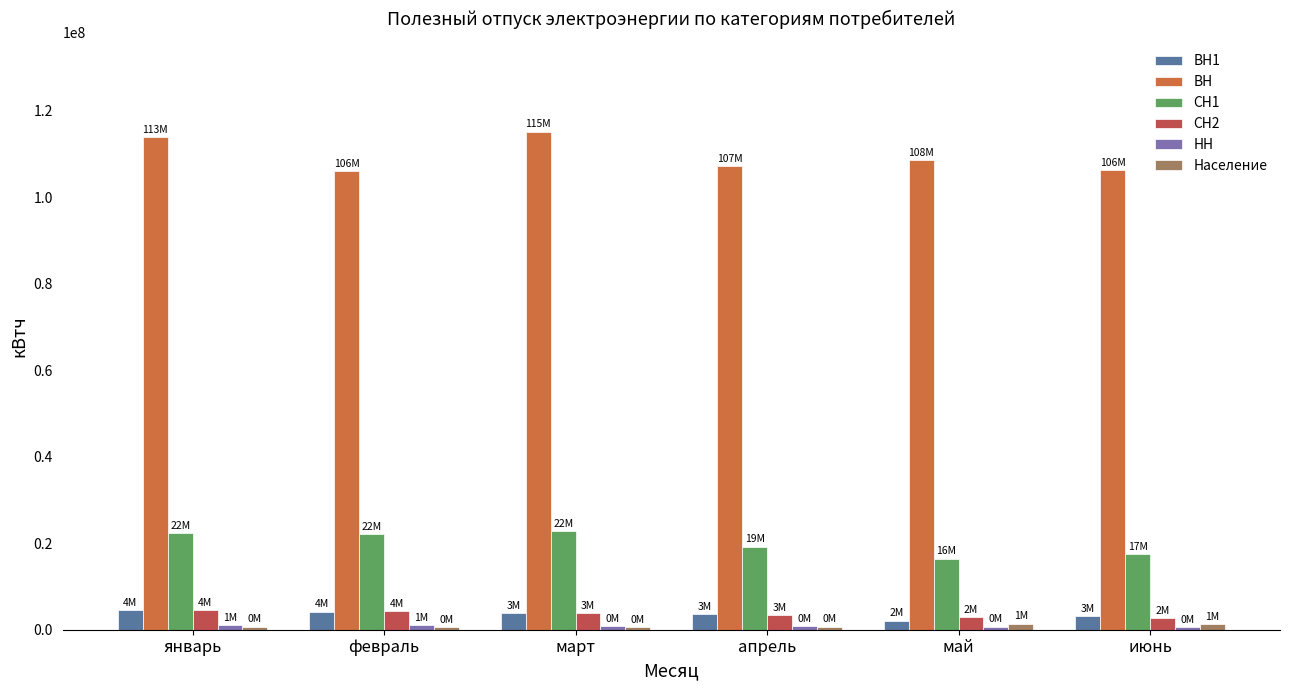

Which series has the largest total across all categories?

ВН